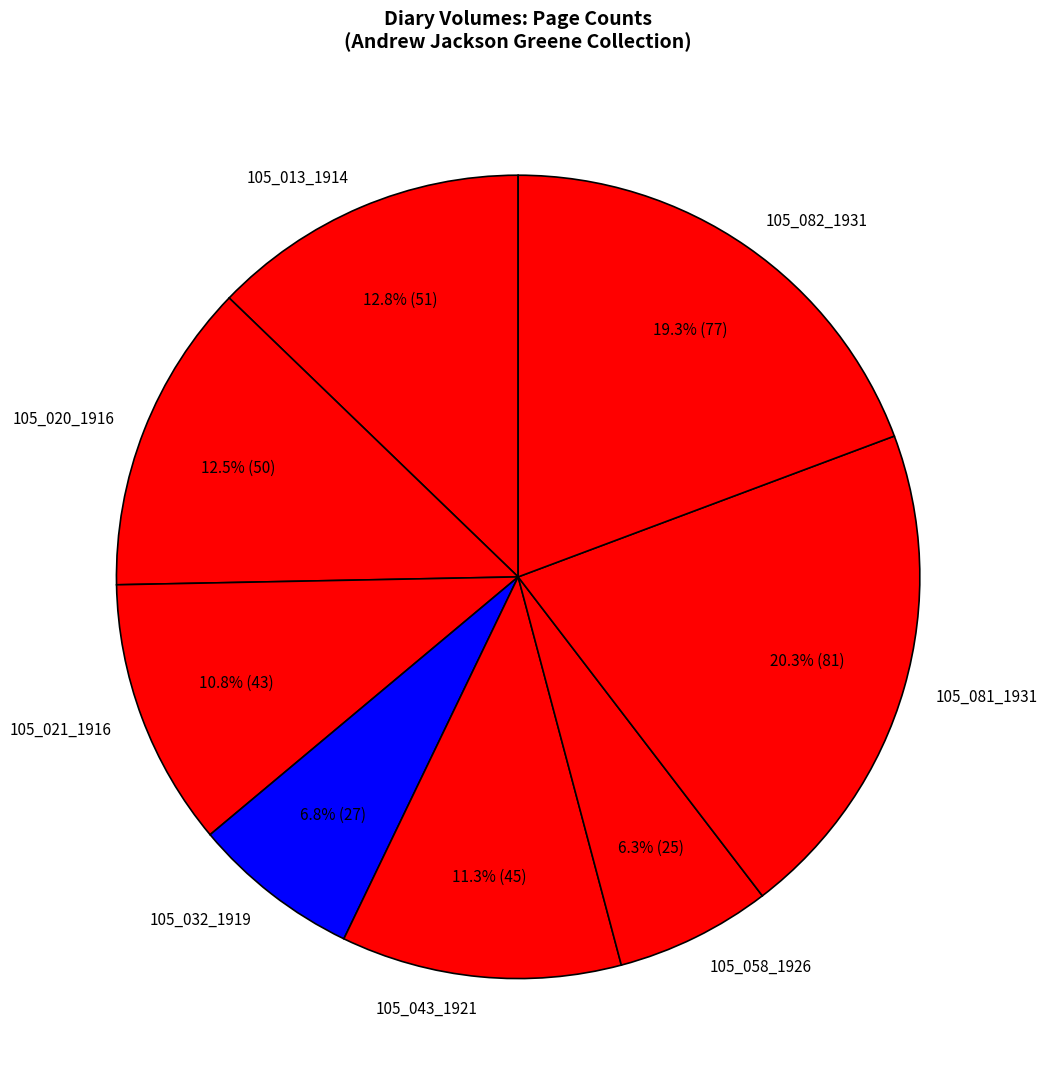

Is there any slice that represents more than half of the pie?

No